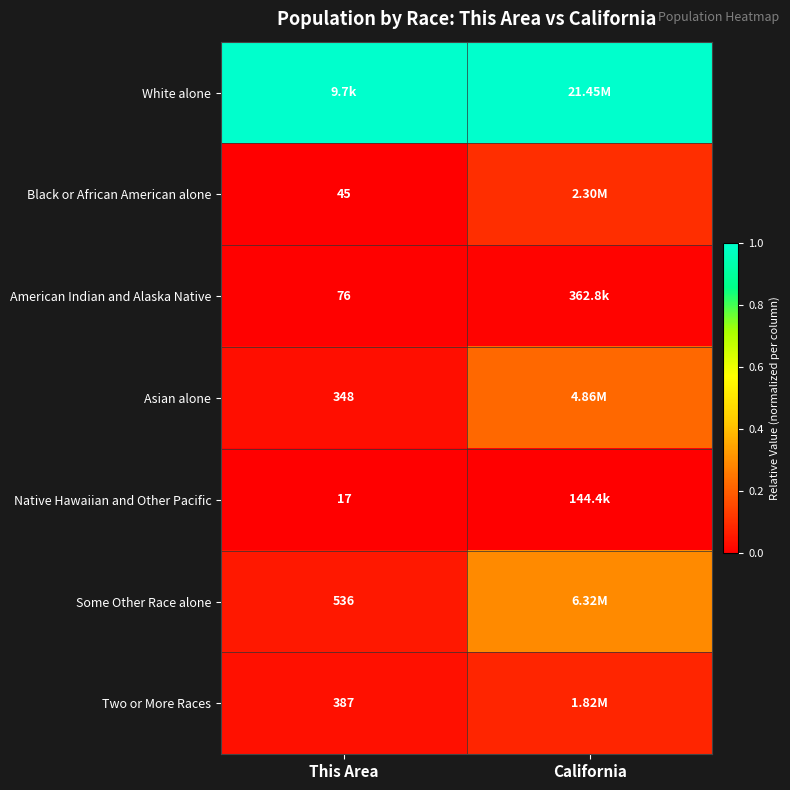

At California, list the series in order from largest to smallest.

White alone, Some Other Race alone, Asian alone, Black or African American alone, Two or More Races, American Indian and Alaska Native, Native Hawaiian and Other Pacific